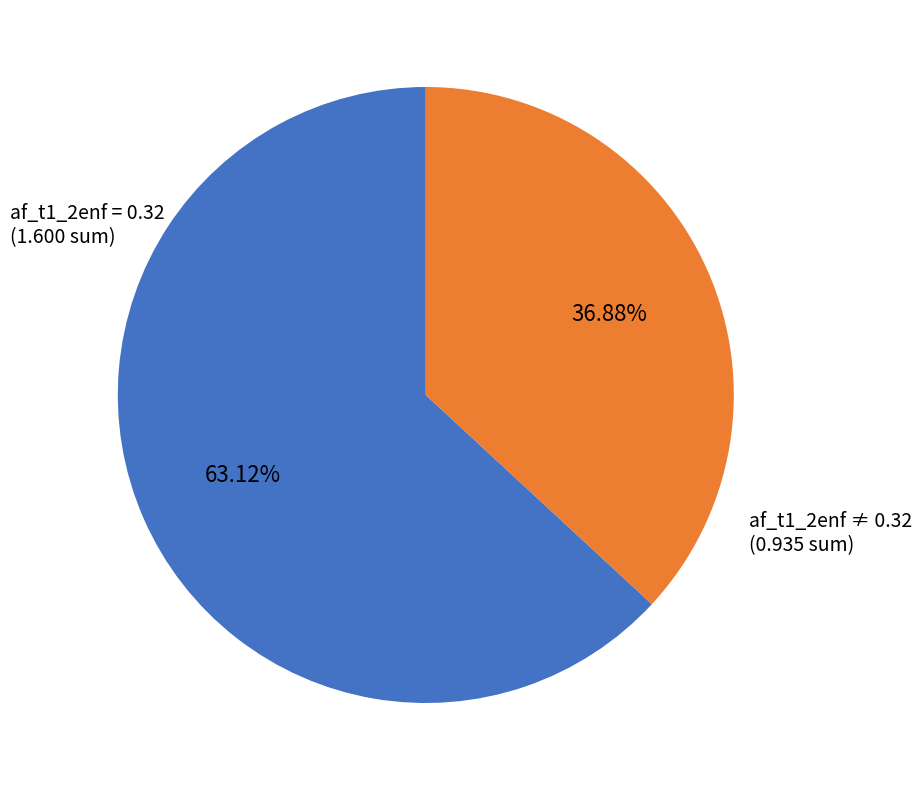

Does any single category account for the majority?

Yes